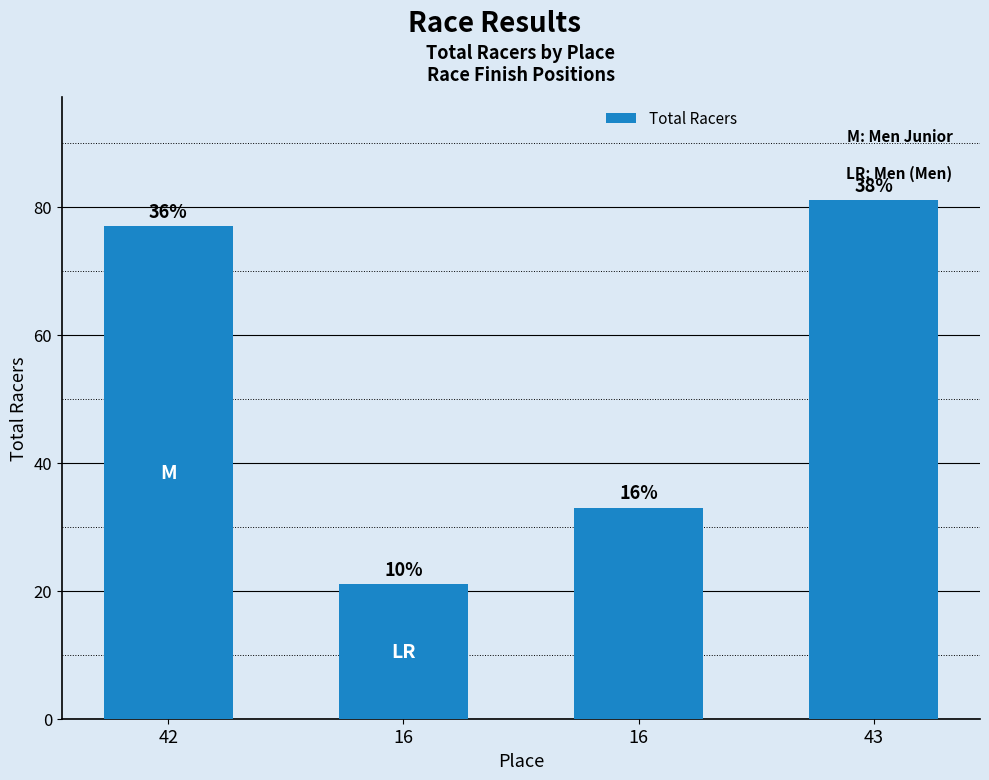

How many bars are there in total?

4